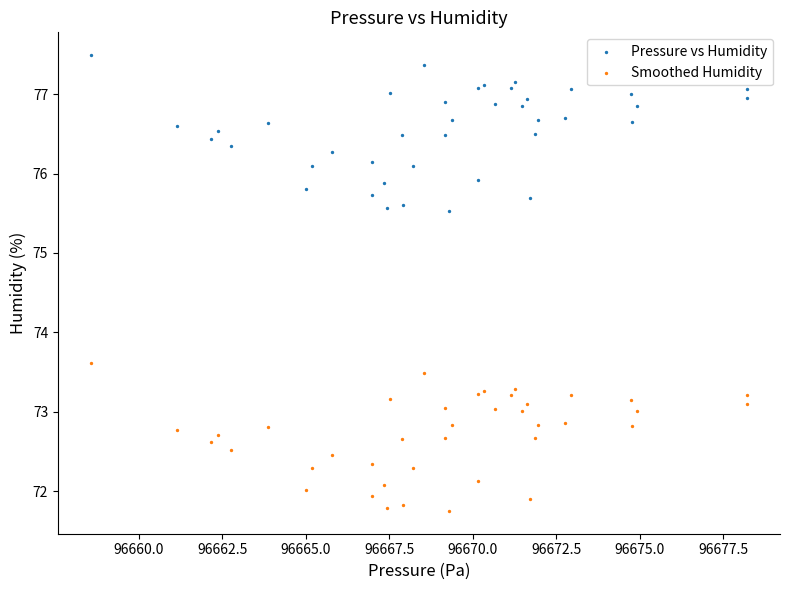

Which series has the largest Y range (max minus min)?

Pressure vs Humidity